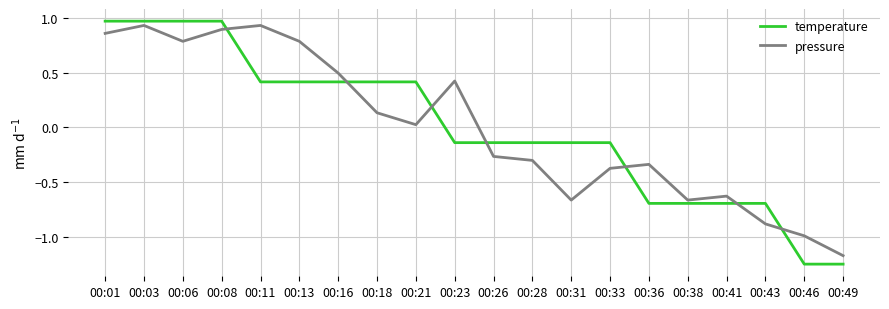

What is the total value across all series at 00:13?

1.2